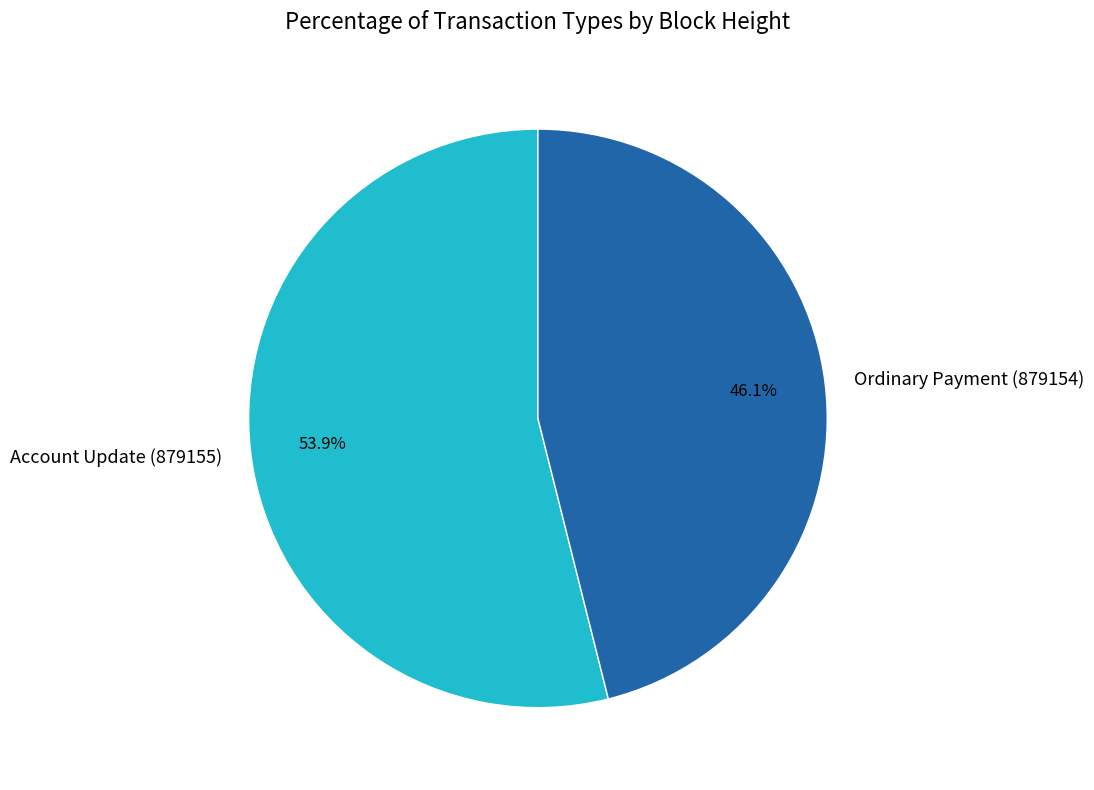

The Account Update (879155) slice represents 54% of the pie. True or false?

True